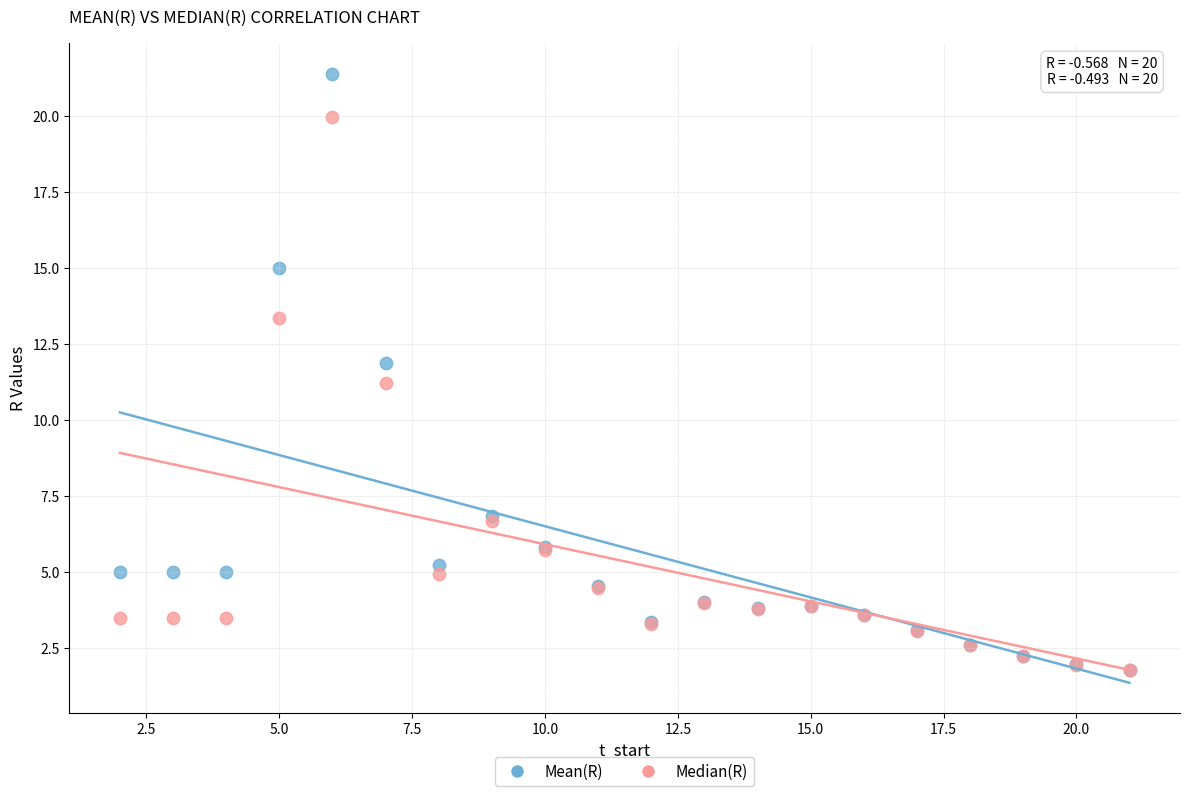

Which series contains the highest Y value?

Mean(R)